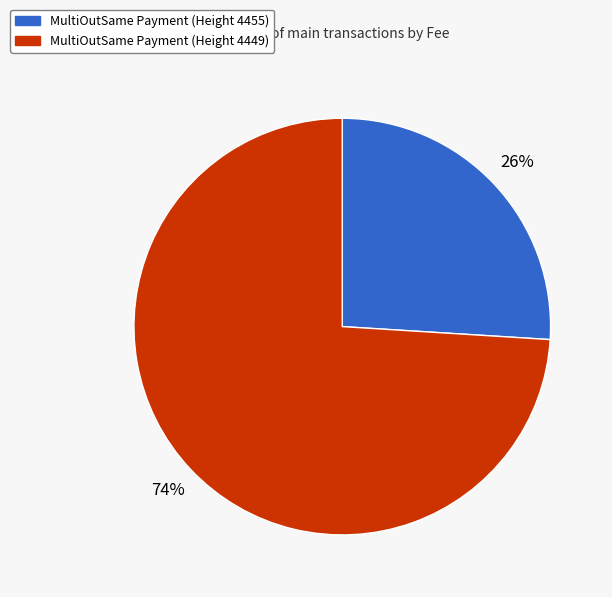

To the nearest percent, what is the difference between the largest and smallest slice percentages?

48%